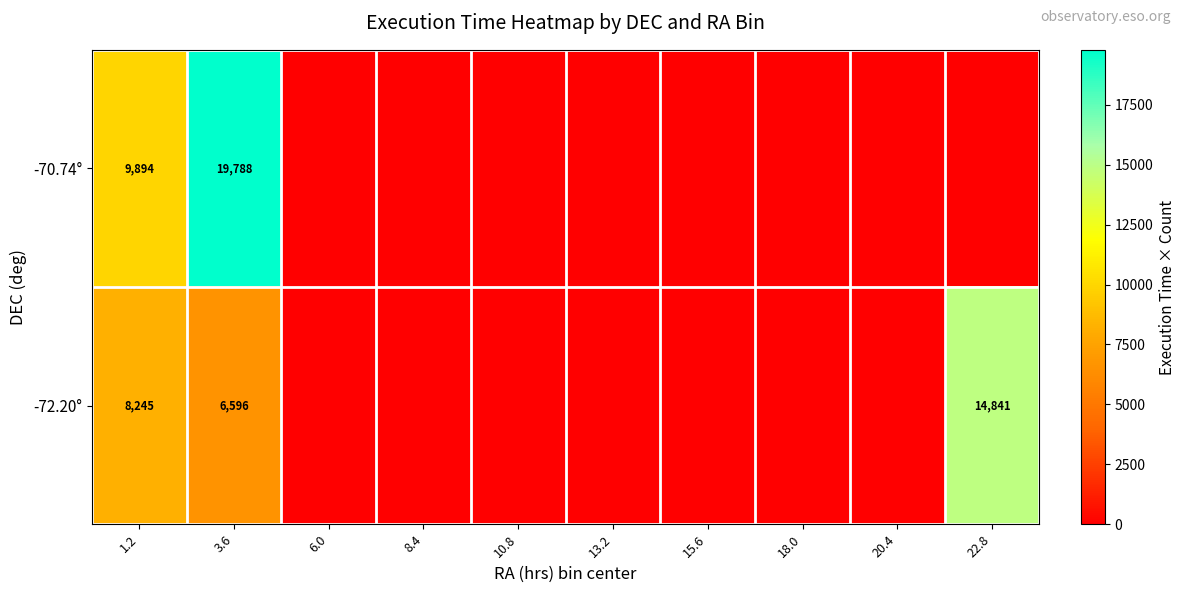

The value of -72.20° at 1.2 is 4419. True or false?

False